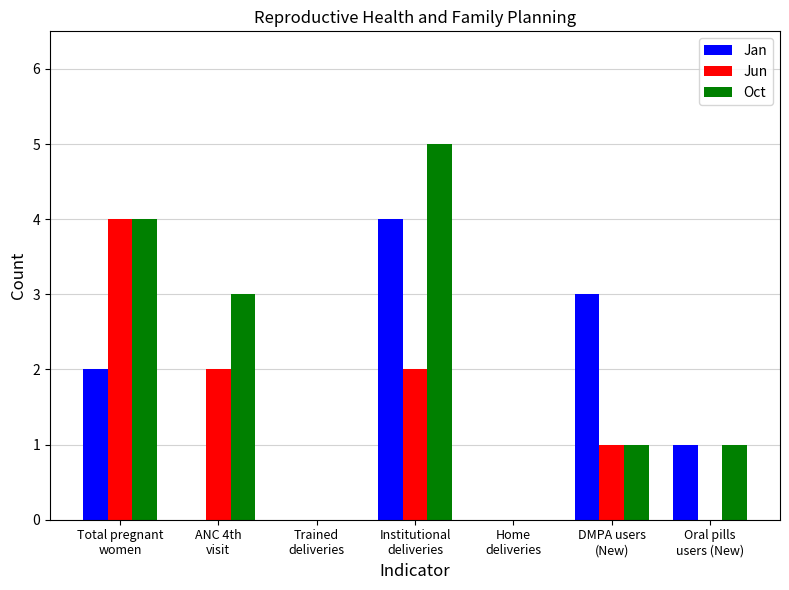

The value of Jun at DMPA users
(New) is 2. True or false?

False